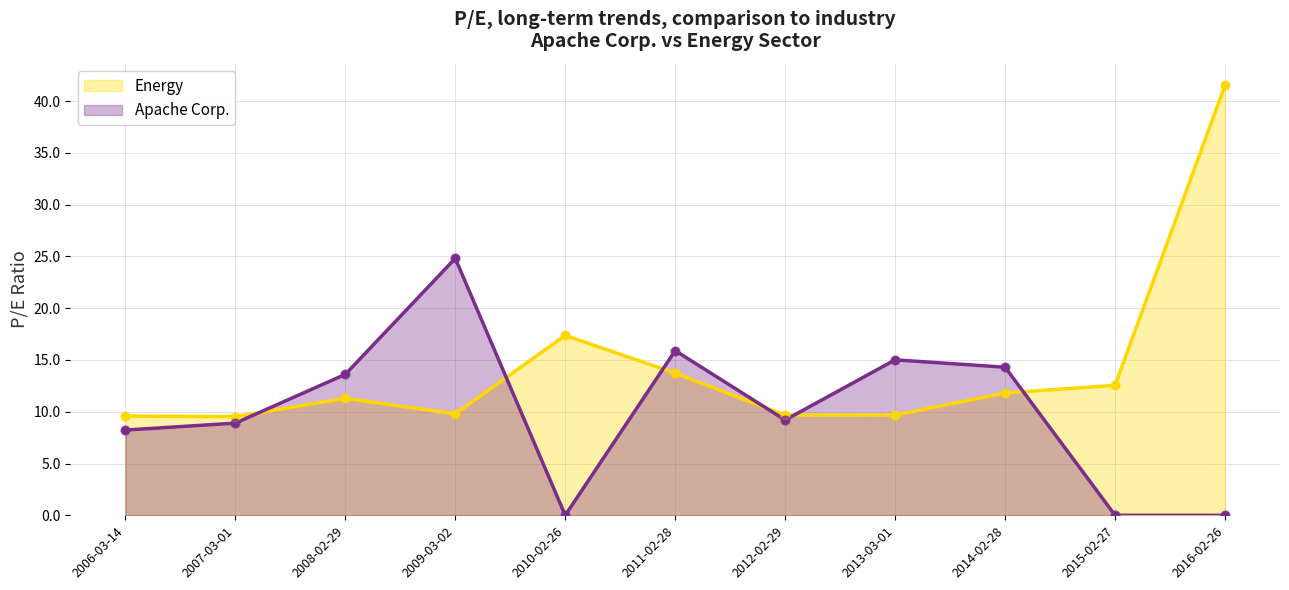

Which series reaches the minimum Y coordinate?

Apache Corp.